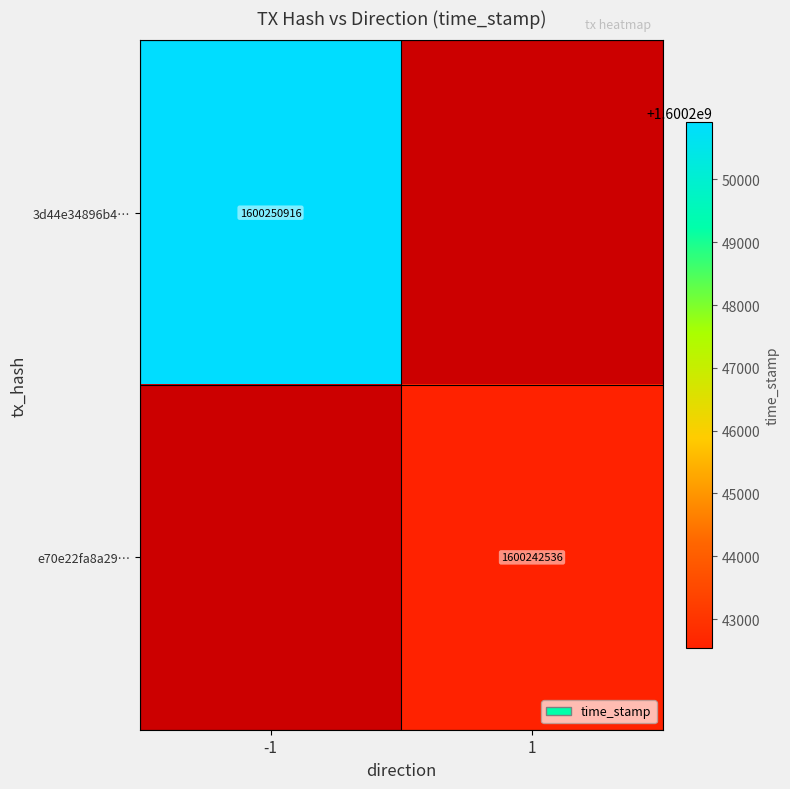

The e70e22fa8a29… series shows 1600242536 at 1. True or false?

True